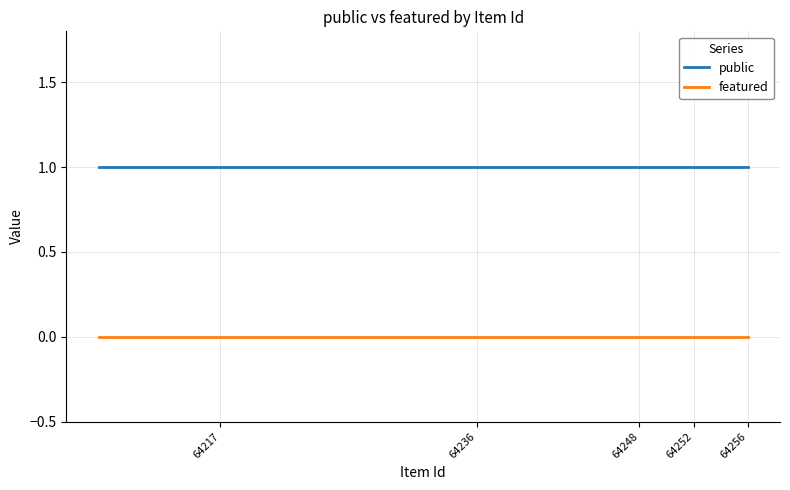

What is the average value of the public series?

1